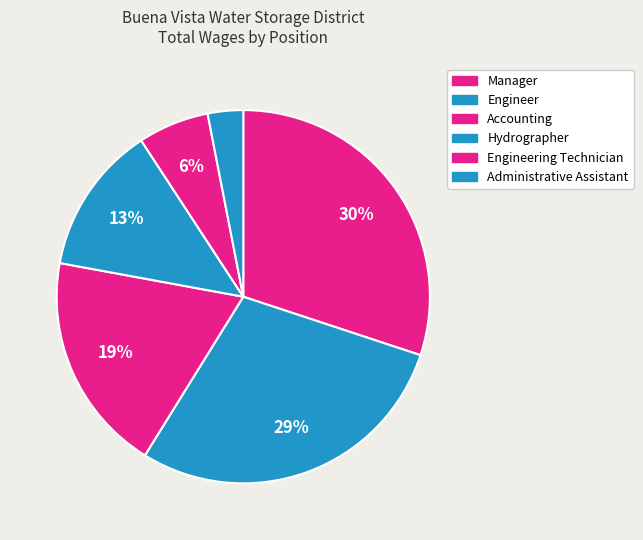

To the nearest percent, what is the difference between the Administrative Assistant and Hydrographer slice percentages?

10%